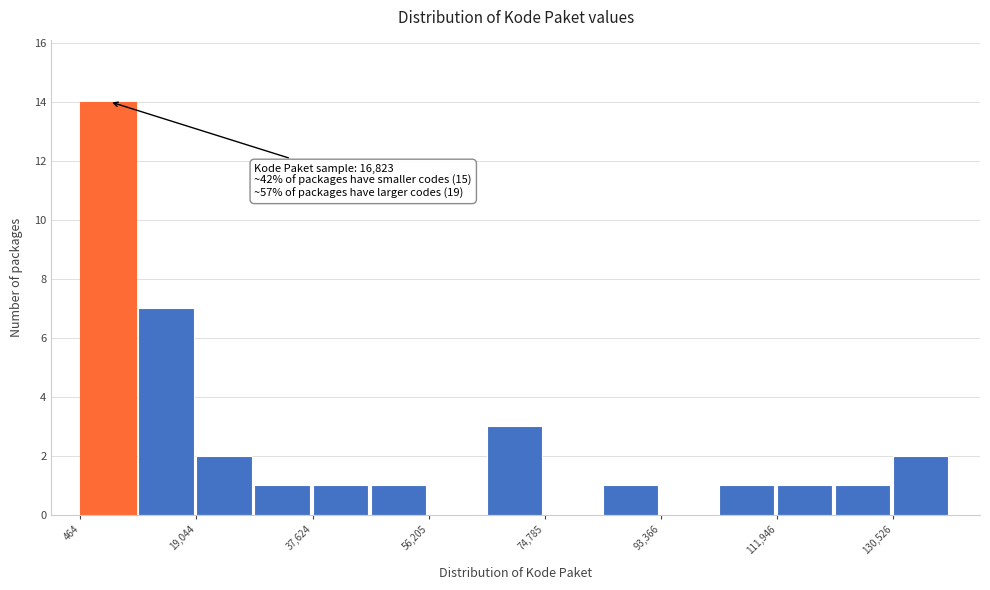

Which range on the x-axis has the tallest bar?

0 to 10000